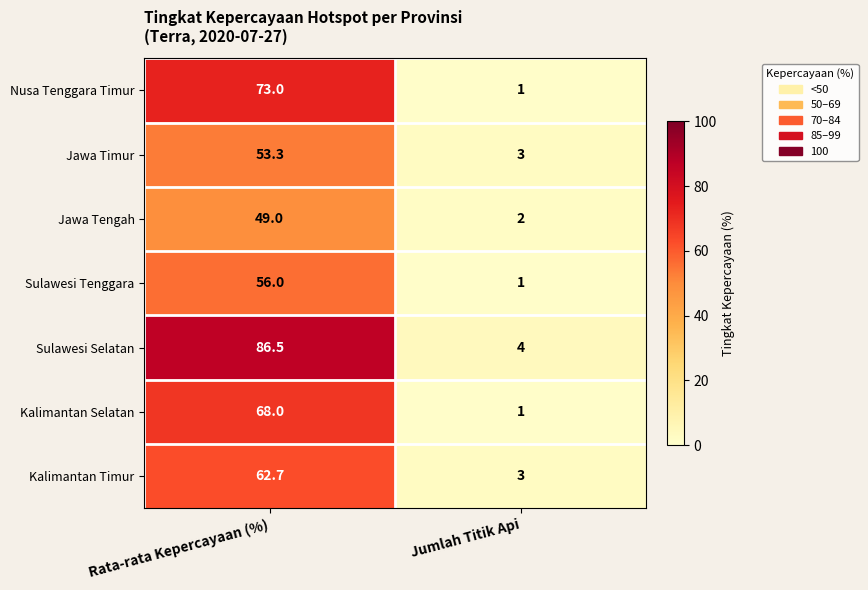

Read the Kalimantan Timur value at Jumlah Titik Api.

3.0